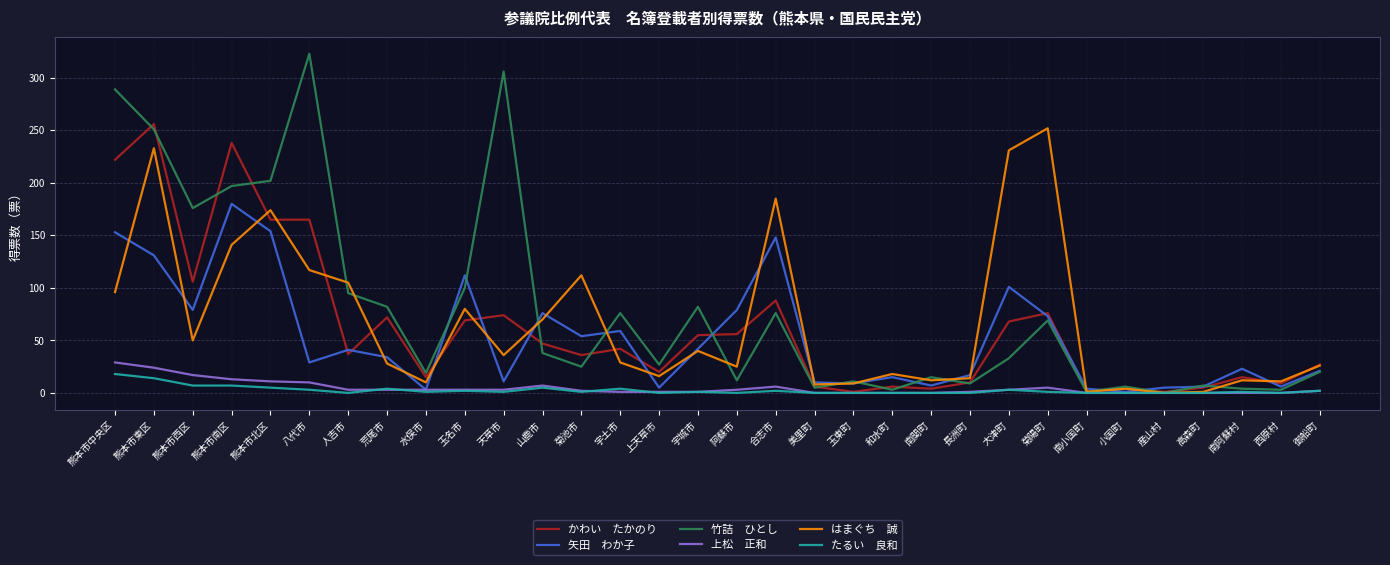

Which label corresponds to the largest value in the chart?

八代市